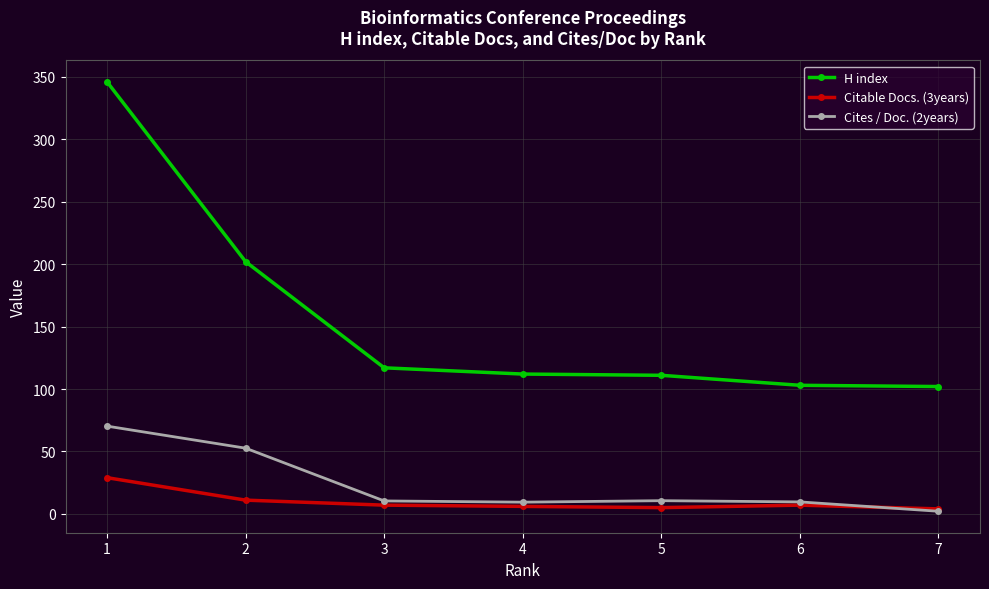

What is the smallest value displayed?

2.1